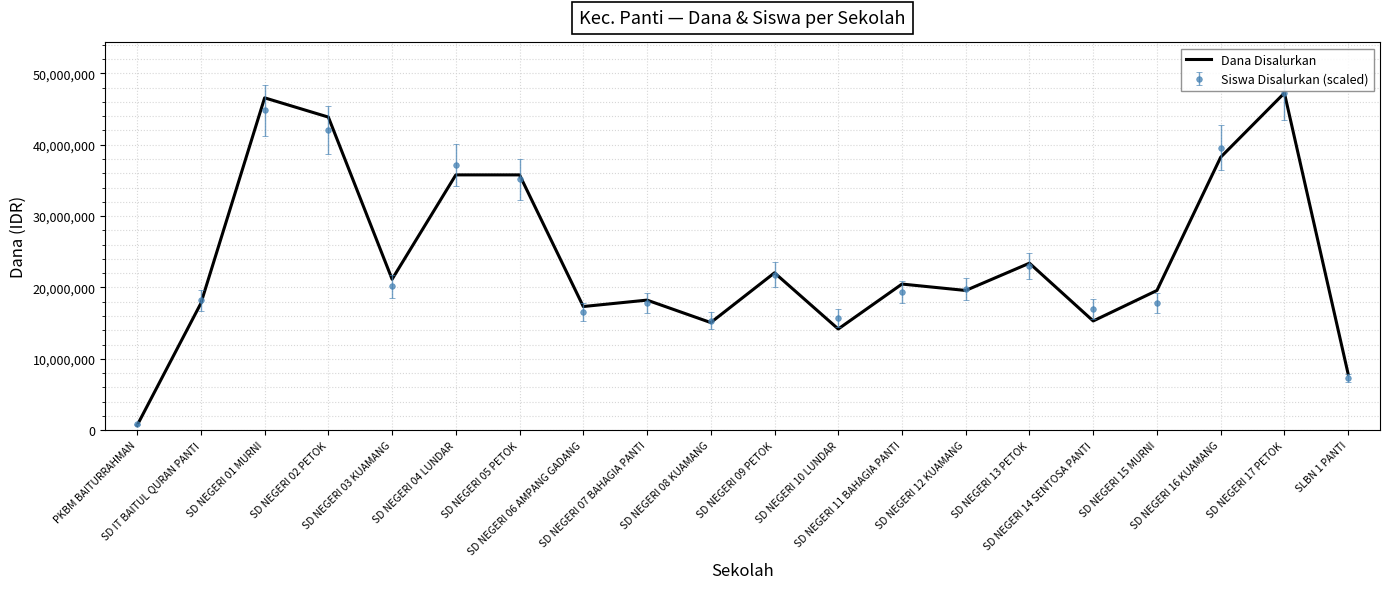

What is the maximum value shown in the chart?

47250000.0